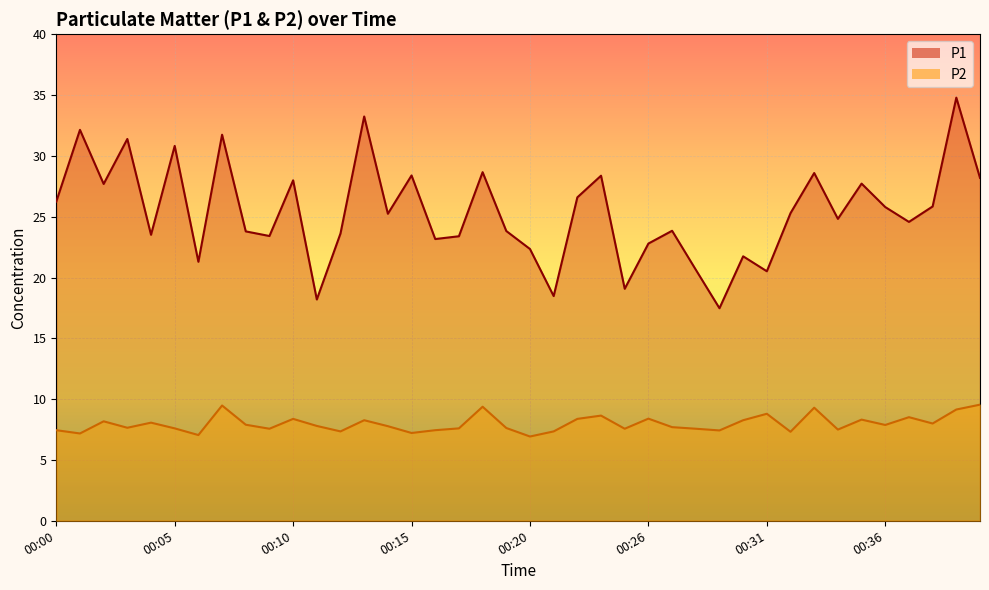

The P2 series shows 7.6 at 00:25. True or false?

True